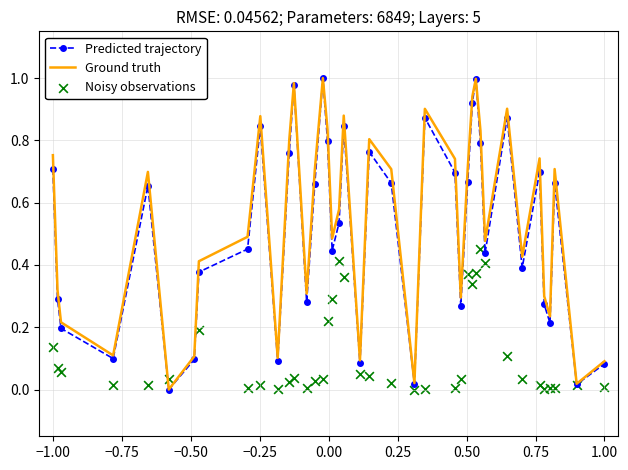

Which series contains the highest Y value?

Predicted trajectory